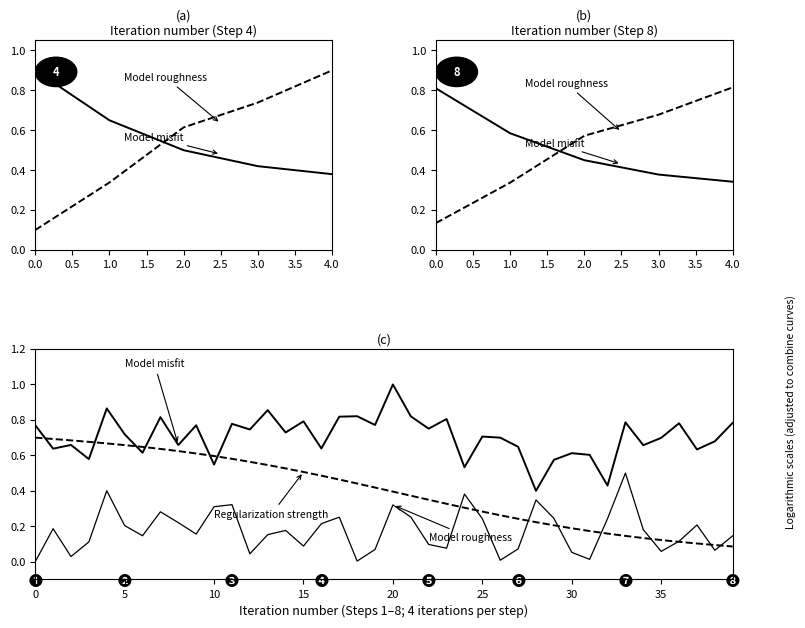

Where is Regularization strength nearest to the value 0?

39